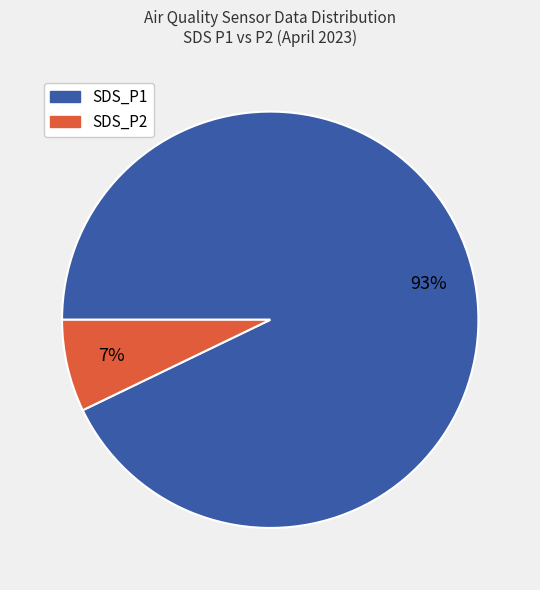

Rank the categories by value from highest to lowest.

SDS_P1, SDS_P2